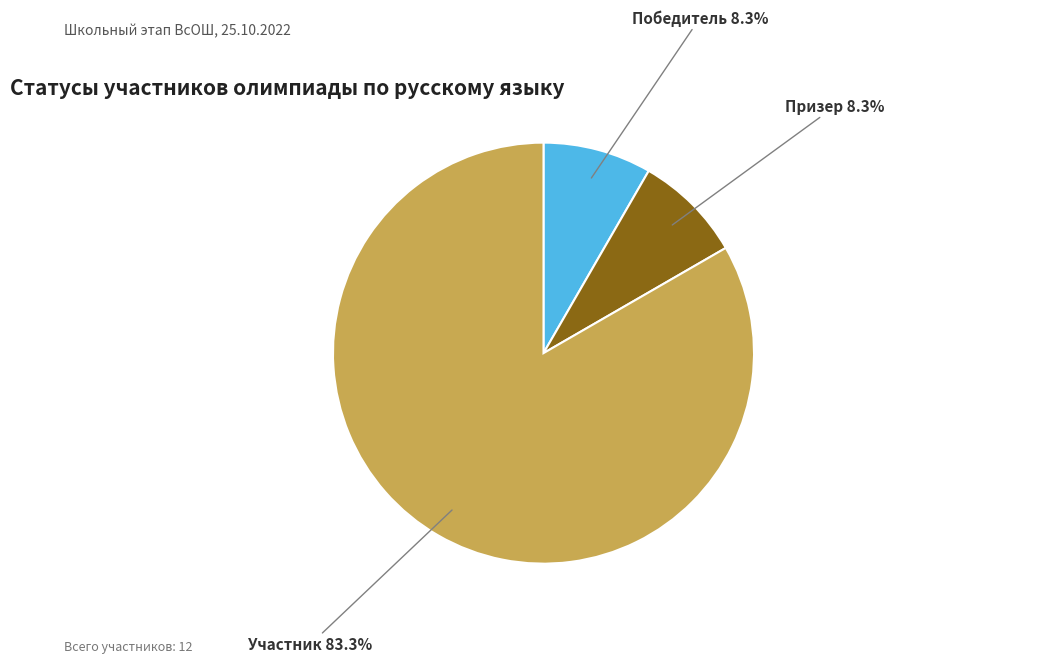

To the nearest percent, what is the average slice percentage?

33%